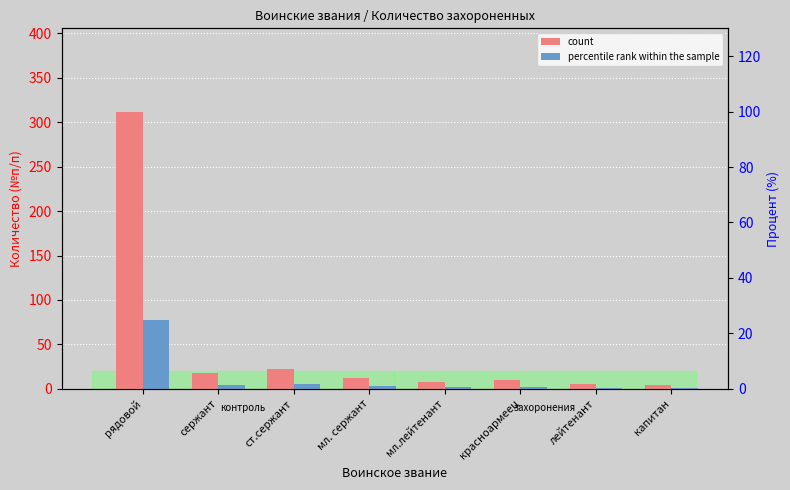

Count the number of categories in the chart.

8